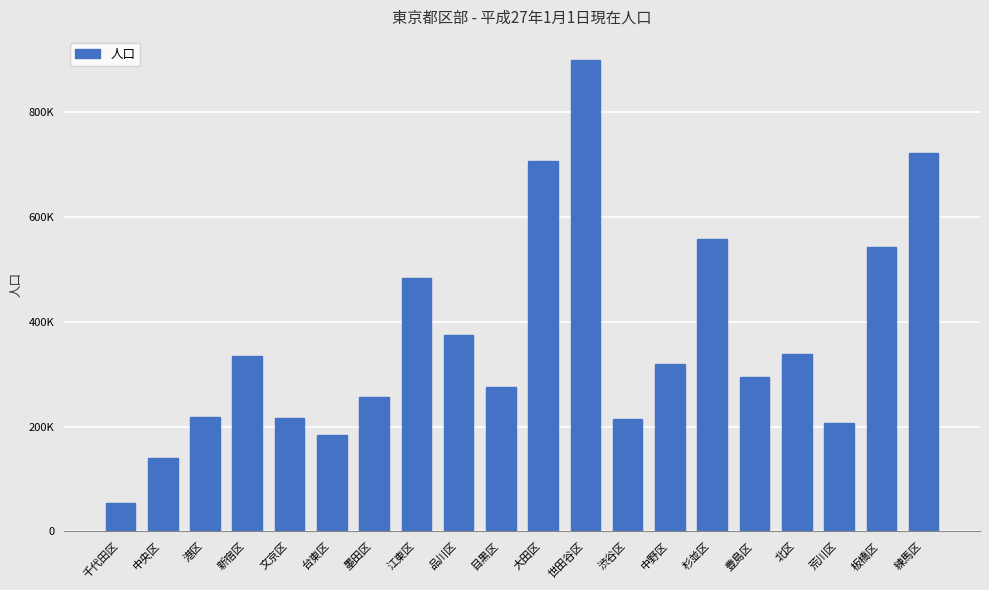

Does the chart contain any negative values?

No